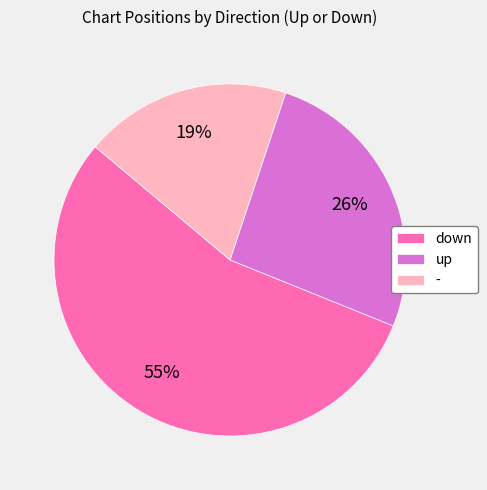

Rank the categories by value from highest to lowest.

down, up, -